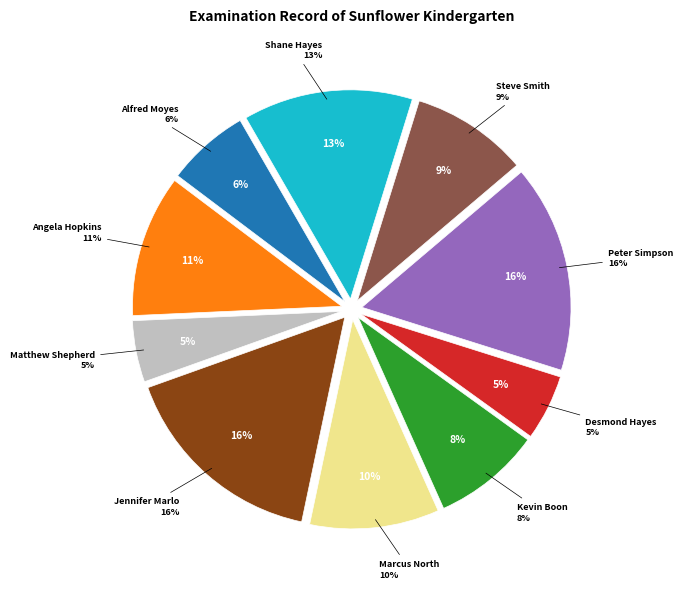

Is there a majority slice in this chart?

No